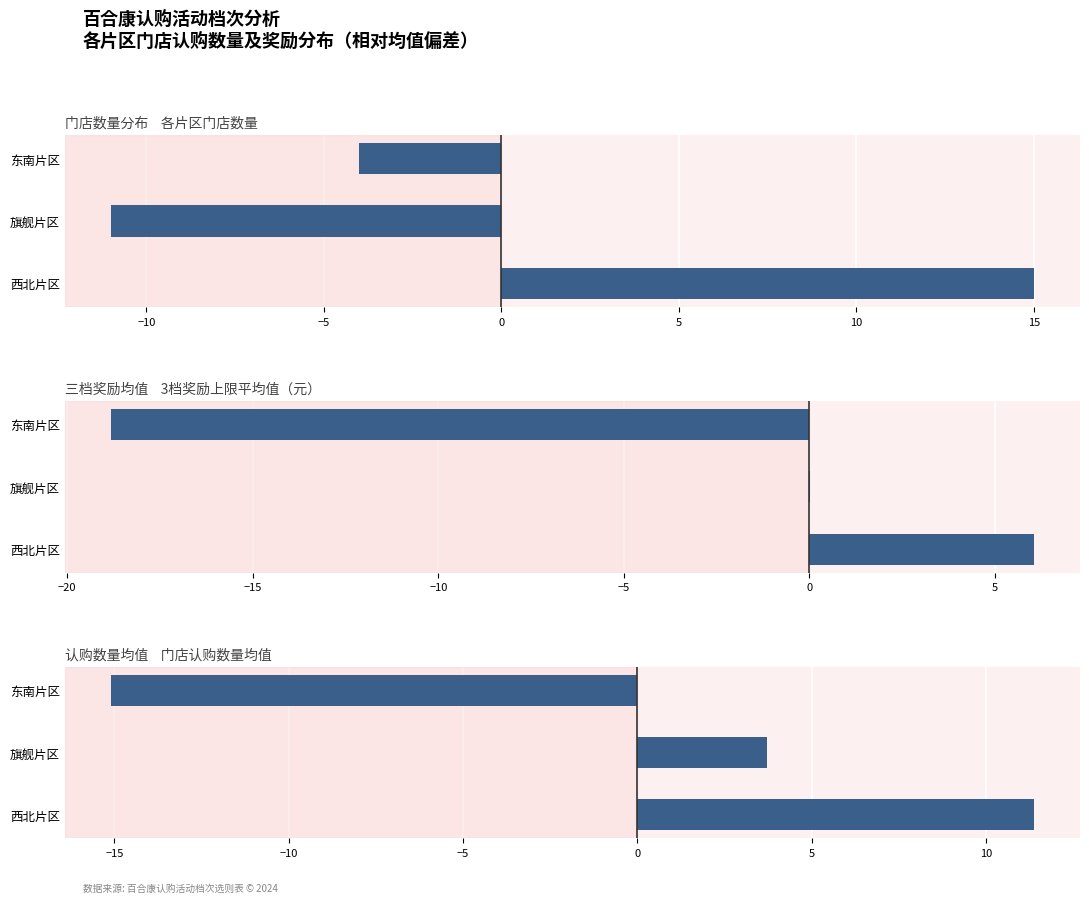

What is the lowest value of the 门店数量分布 series?

-11.0